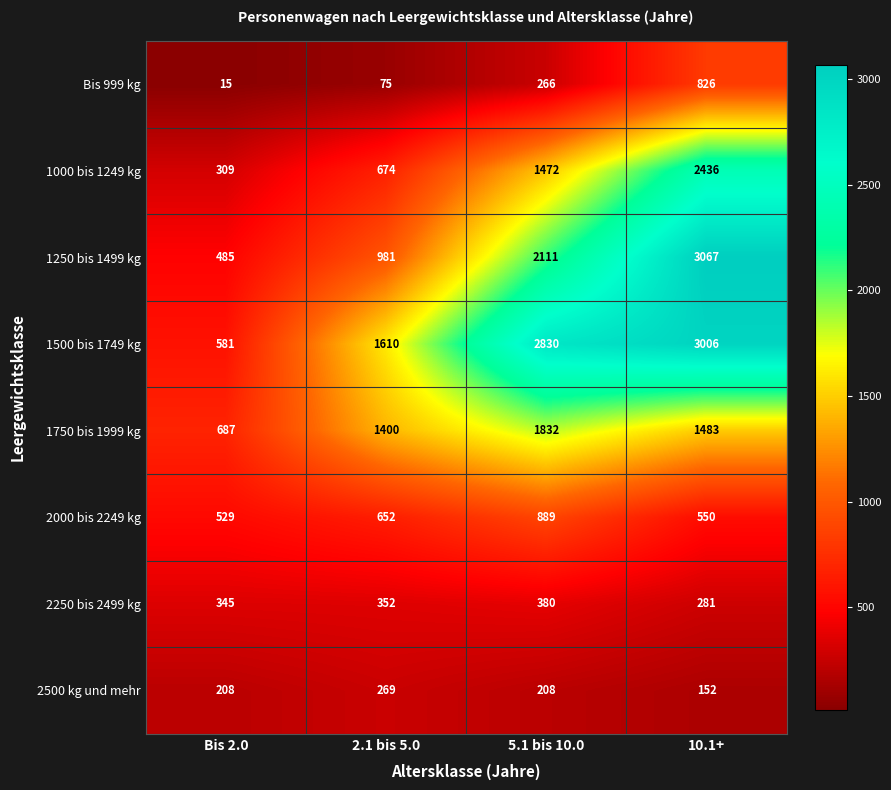

Between Bis 2.0 and 10.1+, which series saw the biggest shift?

1250 bis 1499 kg